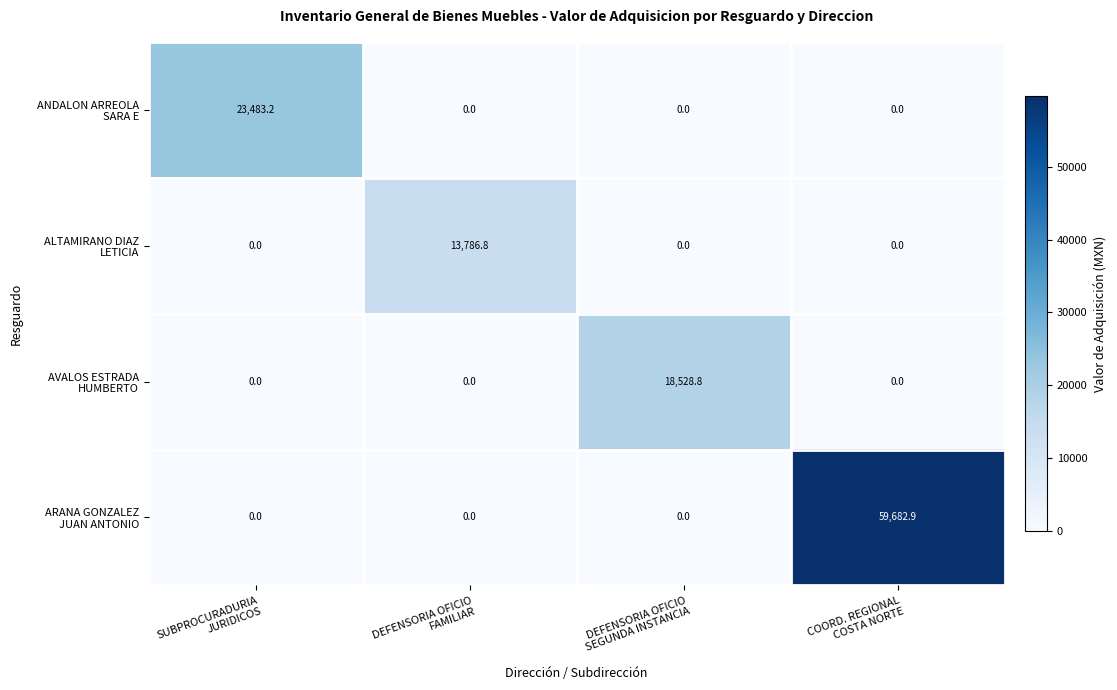

At how many categories does at least one series exceed 17494?

3